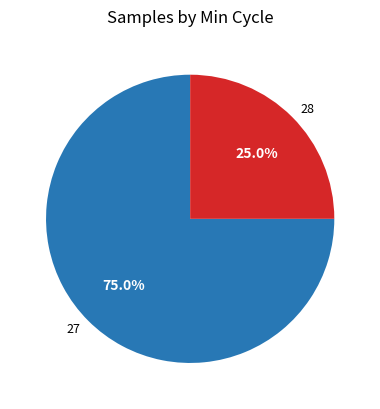

Between 27 and 28, which is larger?

27